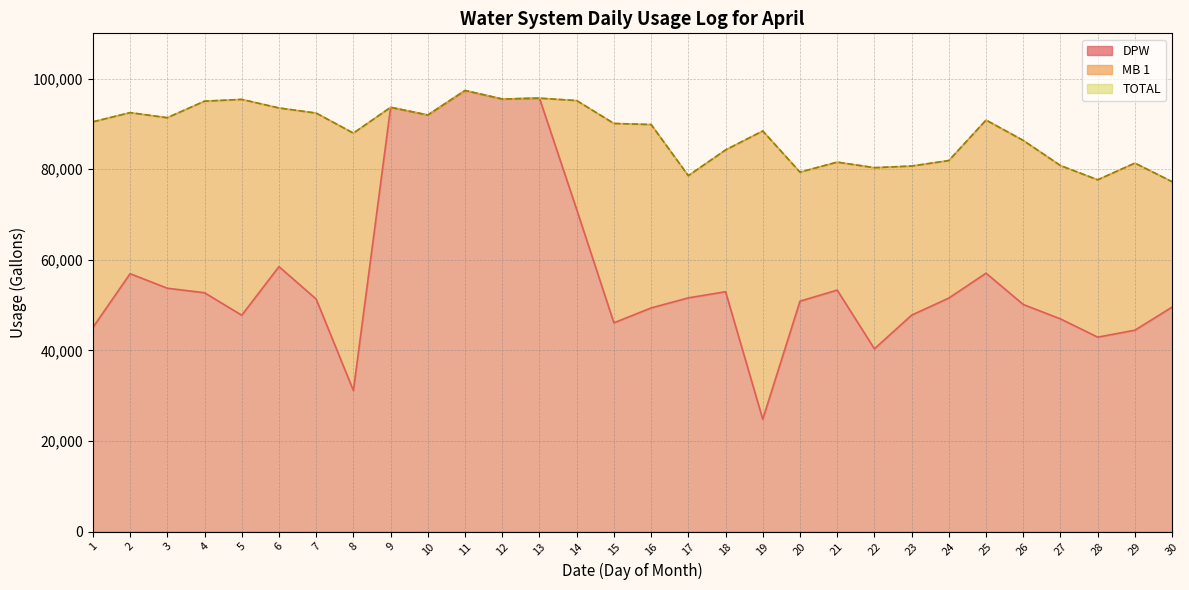

The value of DPW at 27 is 66954. True or false?

False